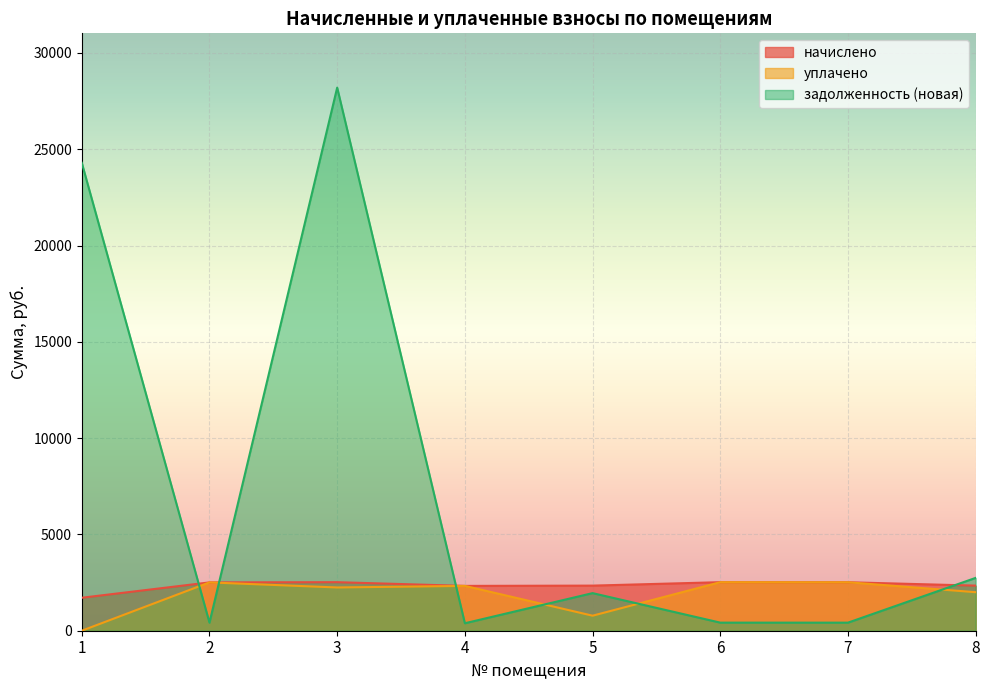

At which category is the sum across all series the highest?

3